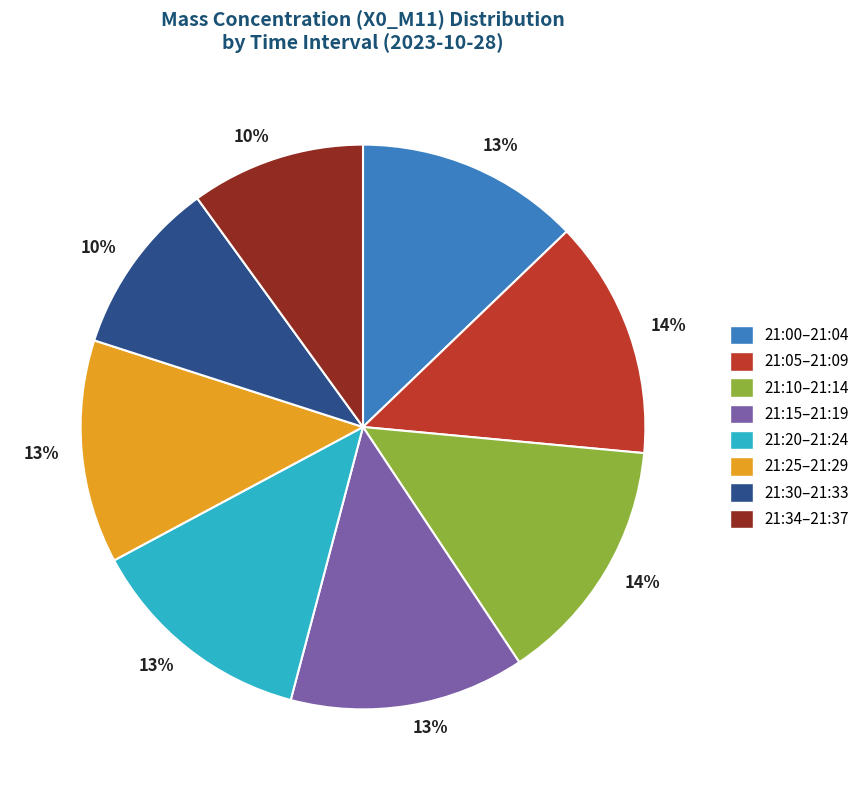

Is there a majority slice in this chart?

No